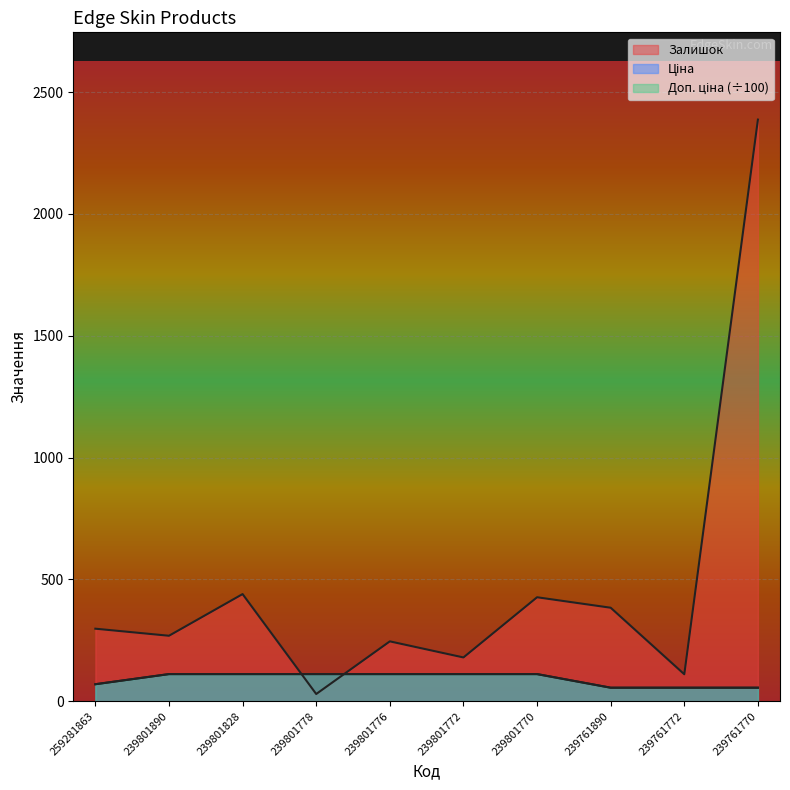

Between 239801778 and 239801828, which is larger?

239801828